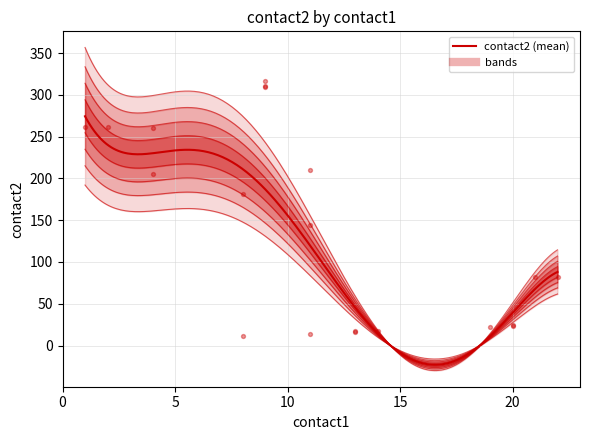

Which series contains the highest Y value?

contact2_mean